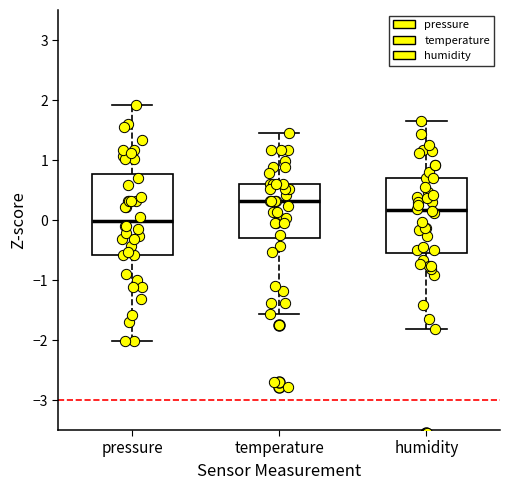

Reading left to right, read every box against the y-axis: the position of its median line, the range the box covers, and the ends of its whiskers. The values are not printed on the chart, so give them approximately, as read against the axis.

pressure: median 0.0, box -0.6 to 0.8, whiskers -2.0 to 1.9
temperature: median 0.3, box -0.3 to 0.6, whiskers -1.6 to 1.5
humidity: median 0.2, box -0.5 to 0.7, whiskers -1.8 to 1.6